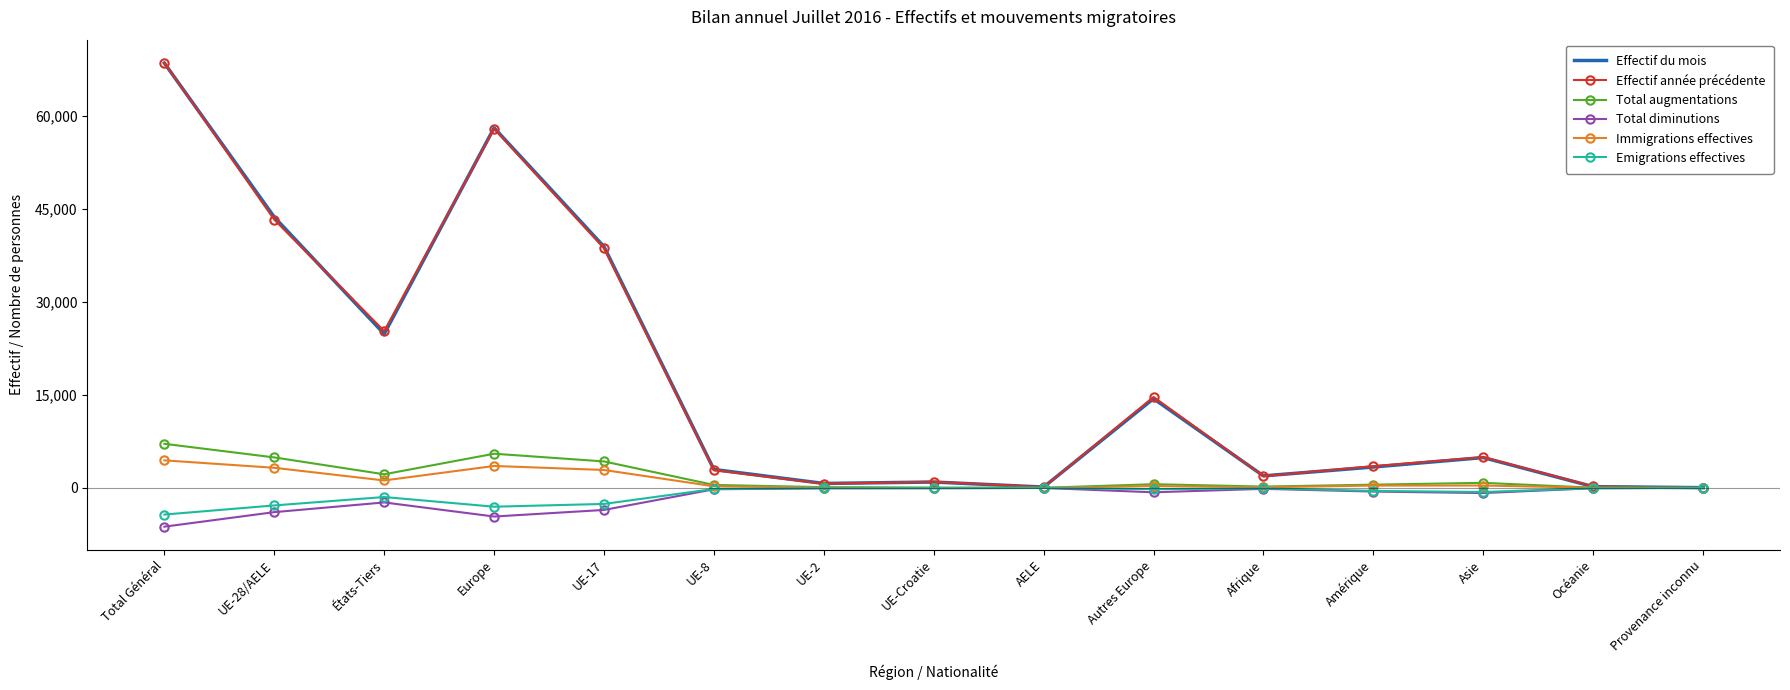

Is it true that Emigrations effectives equals -3032 at Europe?

True